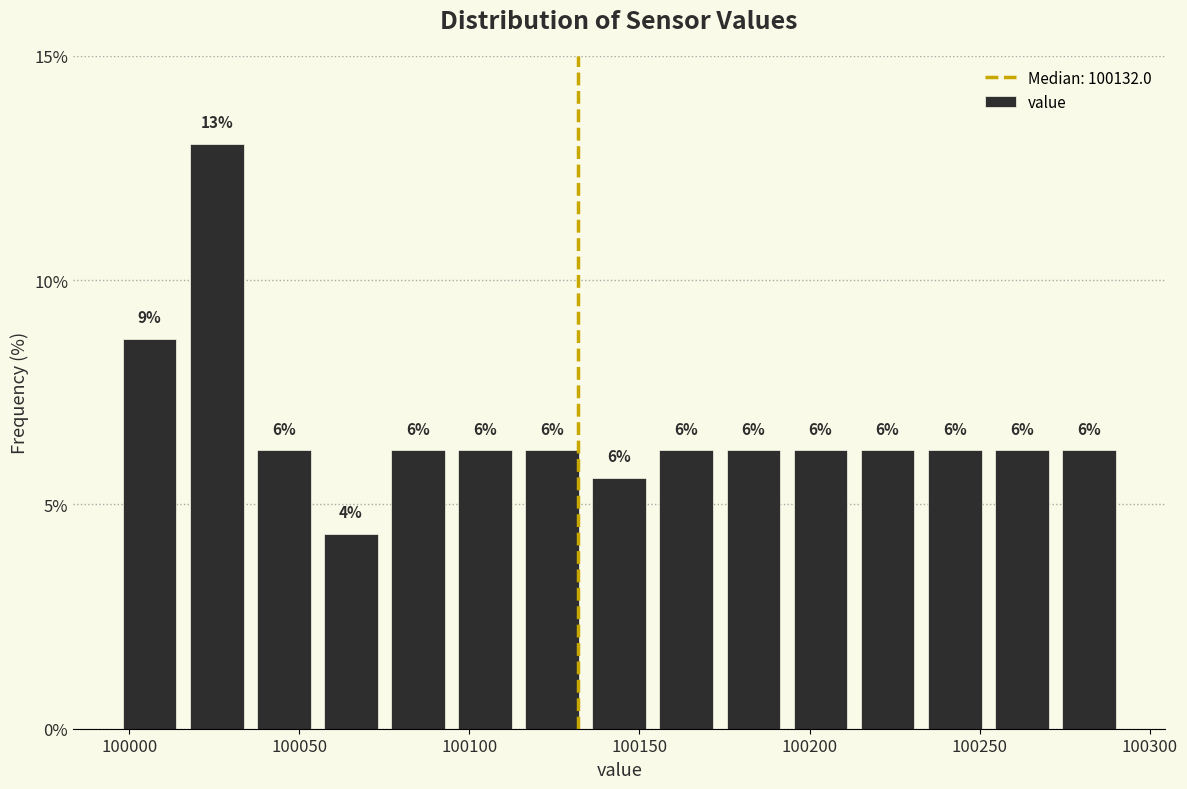

Read against the x-axis, roughly where is the centre of the tallest bar?

100025